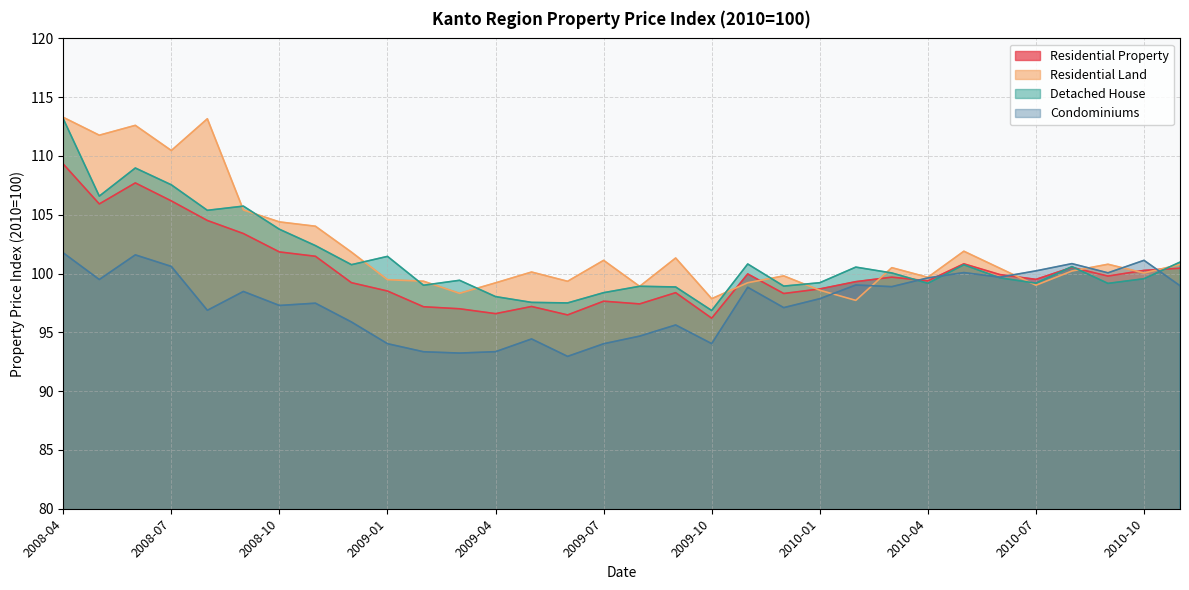

What is the minimum value shown in the chart?

93.0